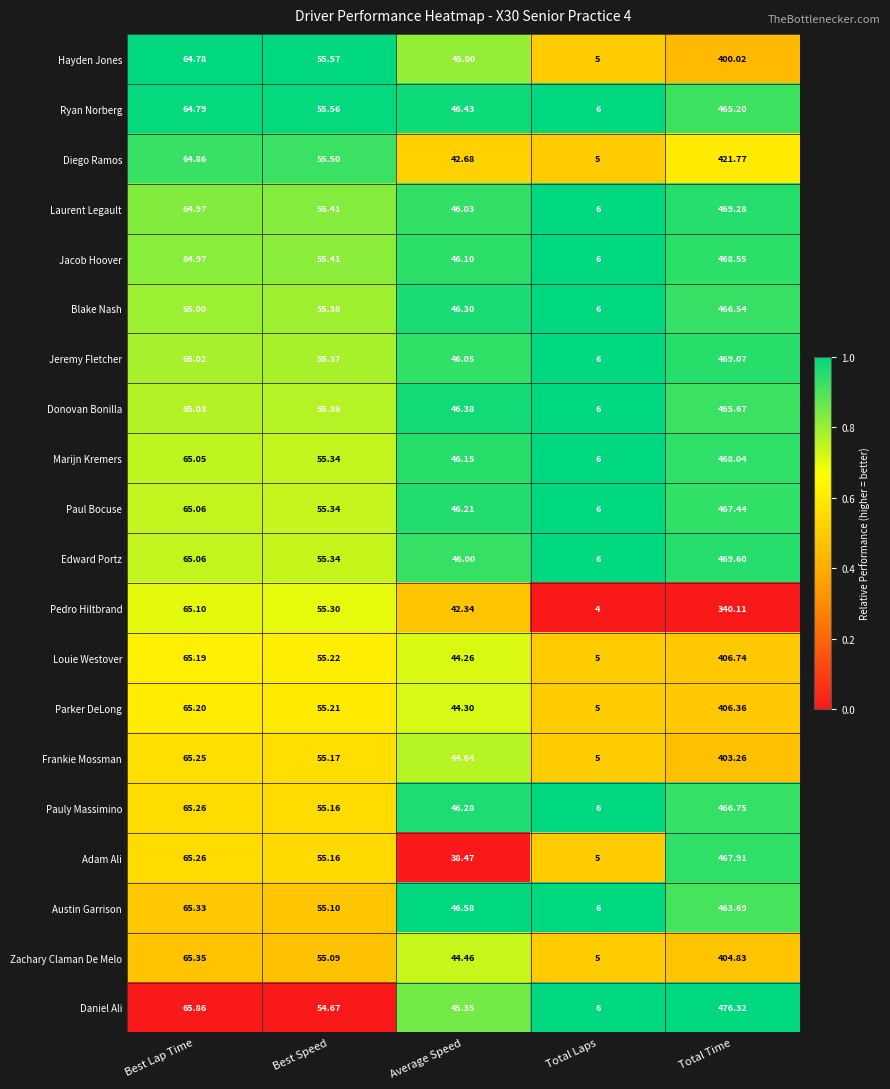

Which series changed the most between Best Speed and Total Time?

Daniel Ali